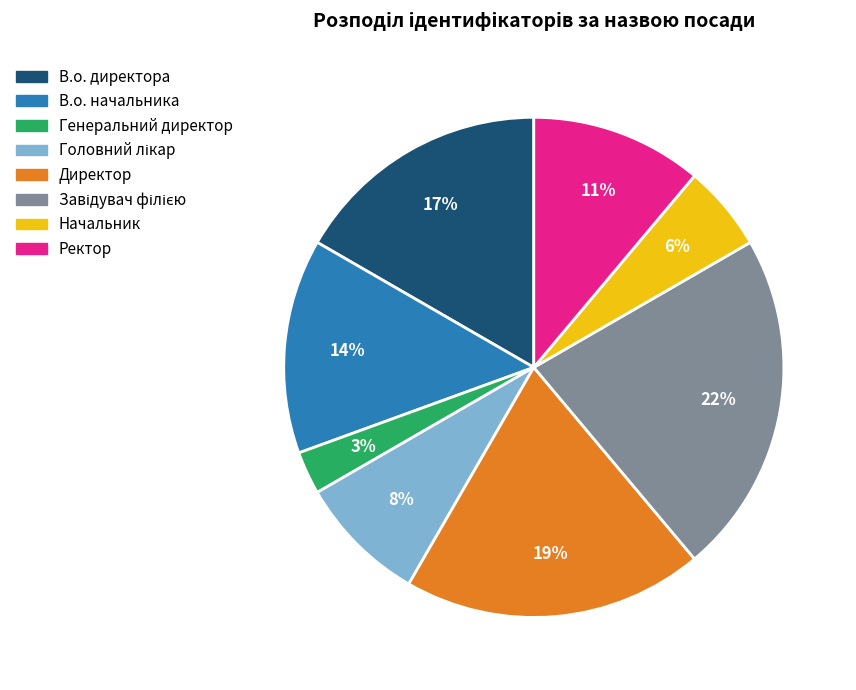

Is the sum of В.о. директора and Начальник greater than half?

No